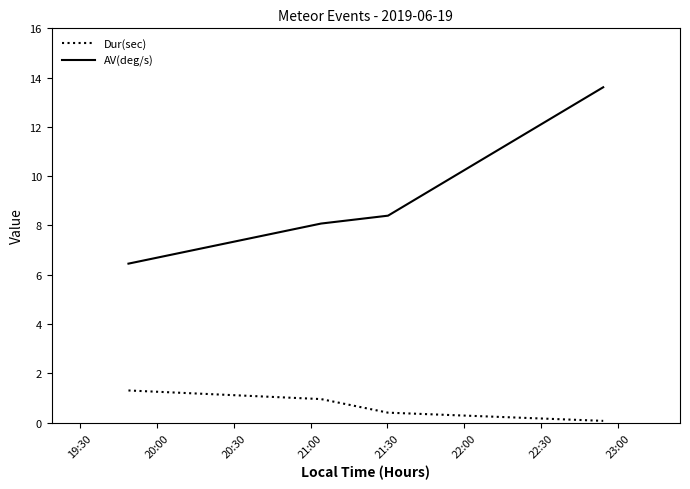

True or false: AV(deg/s) and Dur(sec) cross at least once.

False